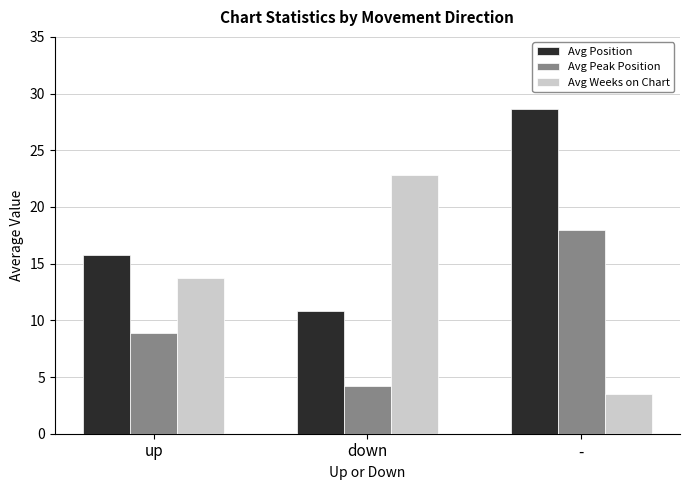

At how many categories does at least one series exceed 15?

3